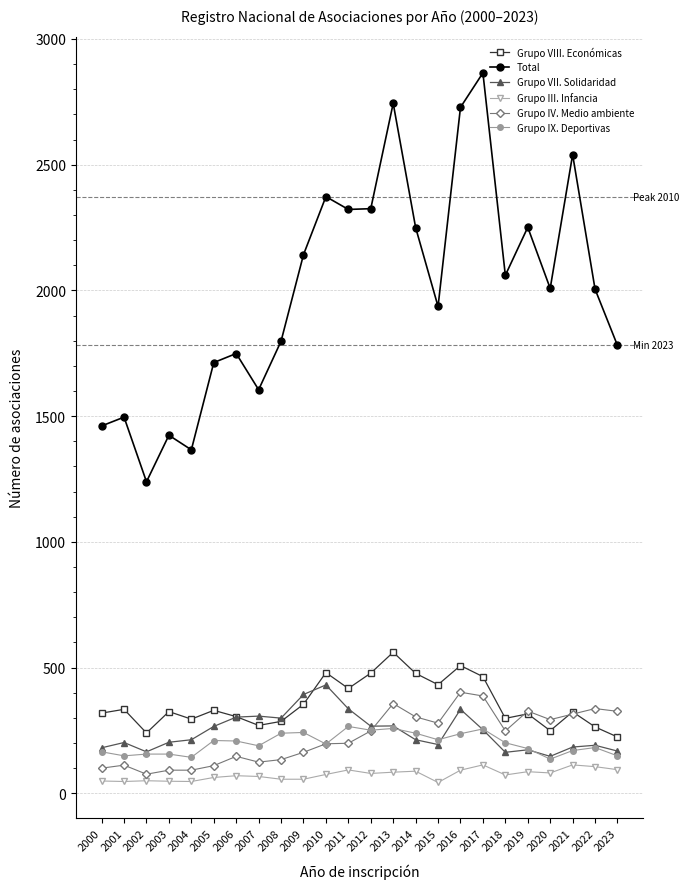

What is the difference between the Grupo IX. Deportivas values at 2012 and 2021?

81